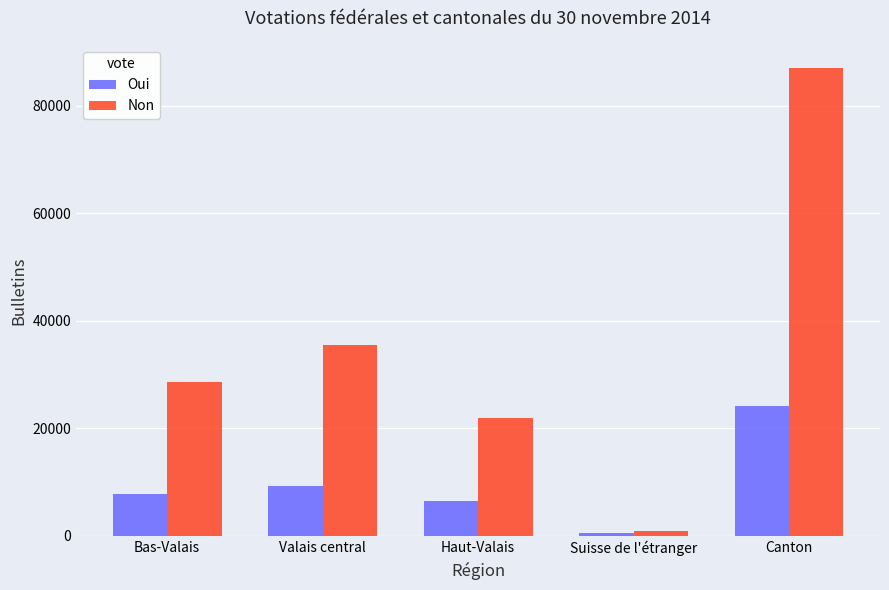

Is it true that Oui equals 6521 at Haut-Valais?

True